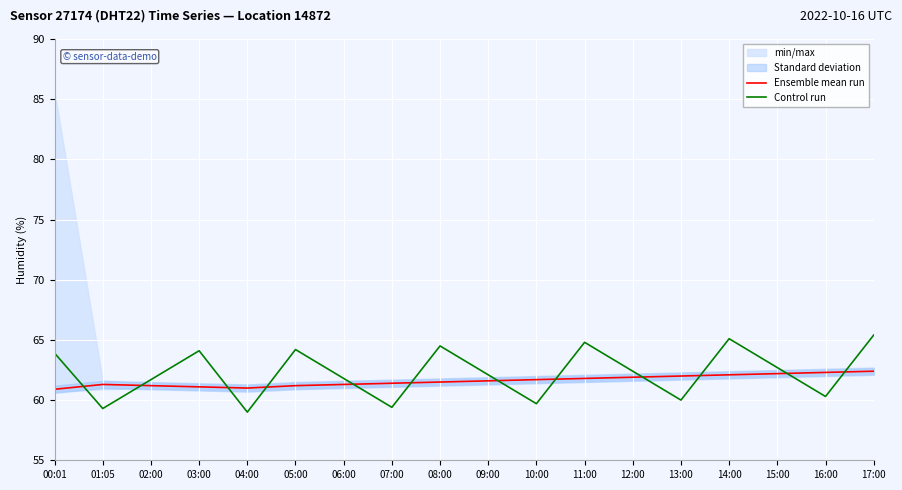

Is the value of Control run at 04:00 greater than the value of Ensemble mean run at 11:00?

No